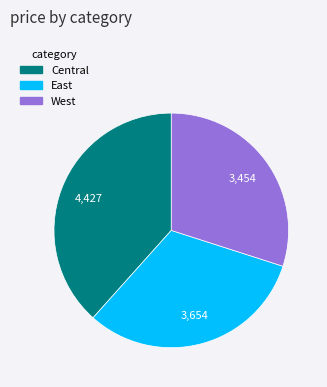

Does any single category account for the majority?

No